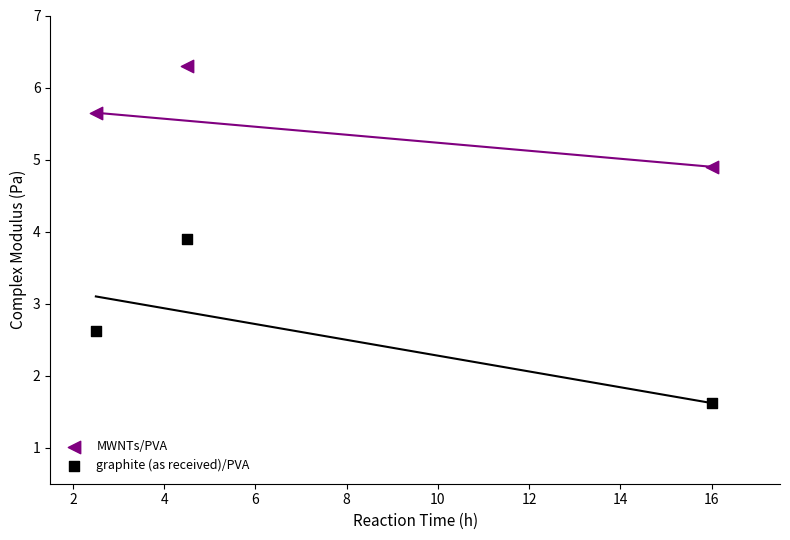

In the graphite (as received)/PVA series, what Y value is closest to 2?

1.6